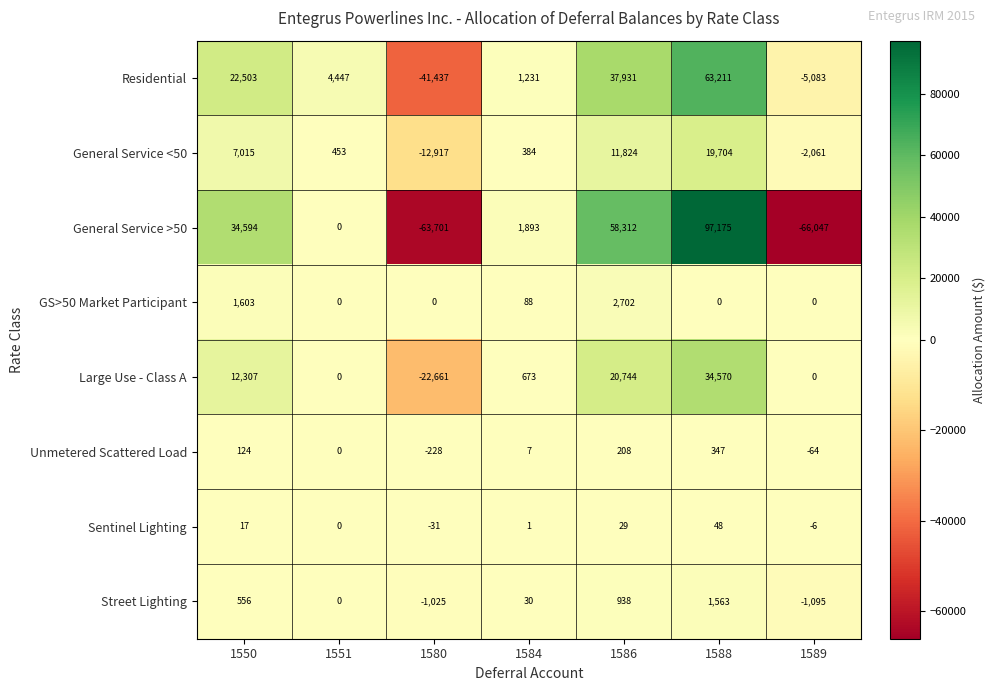

Is it true that Unmetered Scattered Load equals 124 at 1550?

True